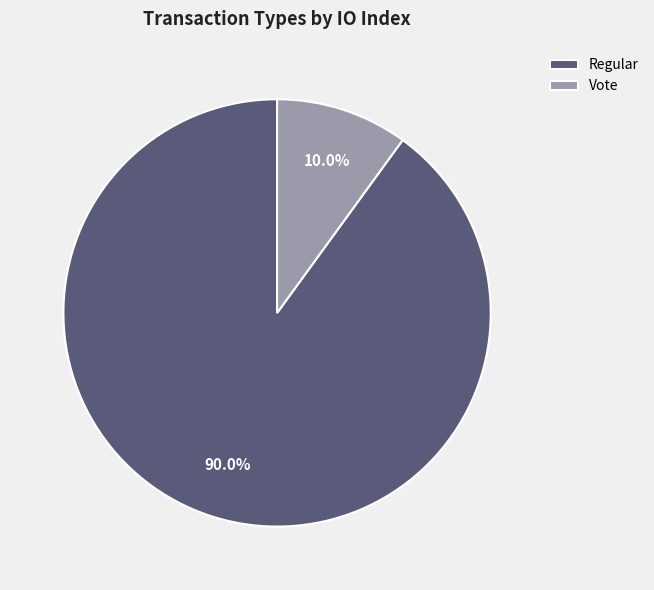

What portion of the pie excludes Vote?

90.0%